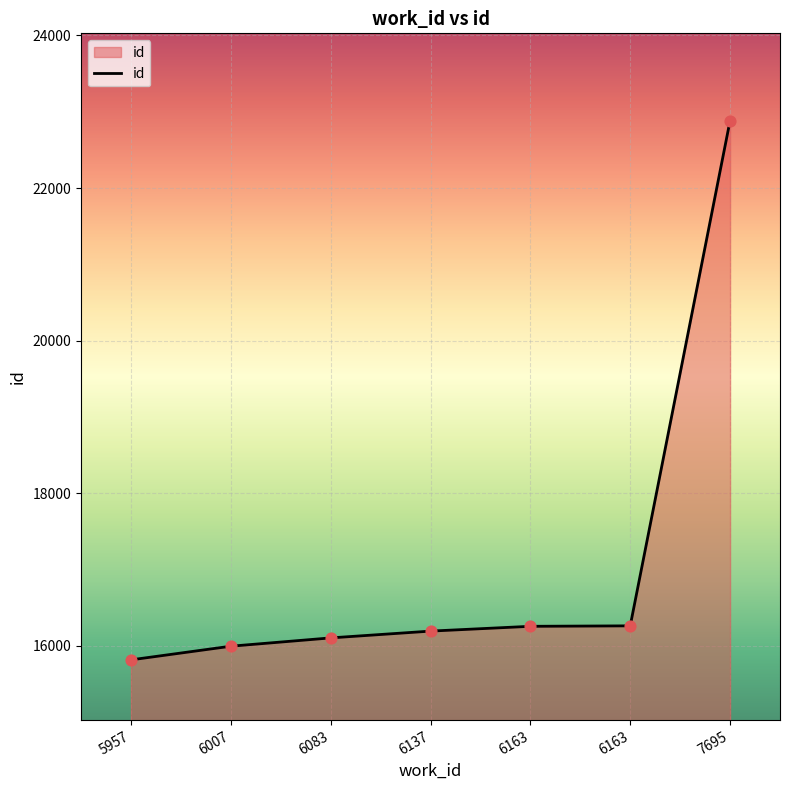

What is the change in value from 6137 to 6163?

+63